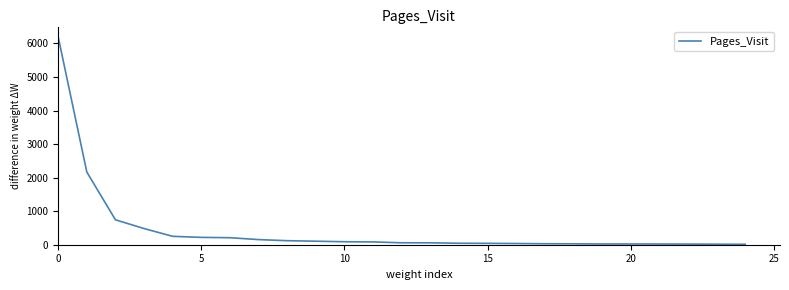

What is the greatest value displayed?

6193